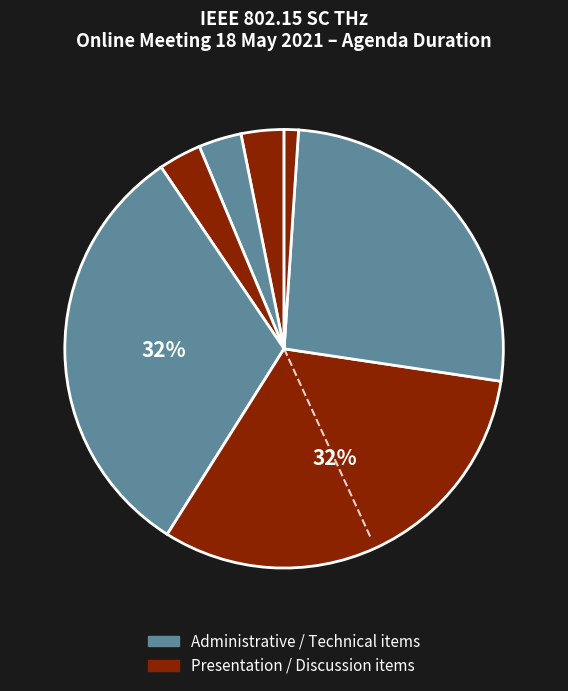

How many slices are in this pie chart?

7